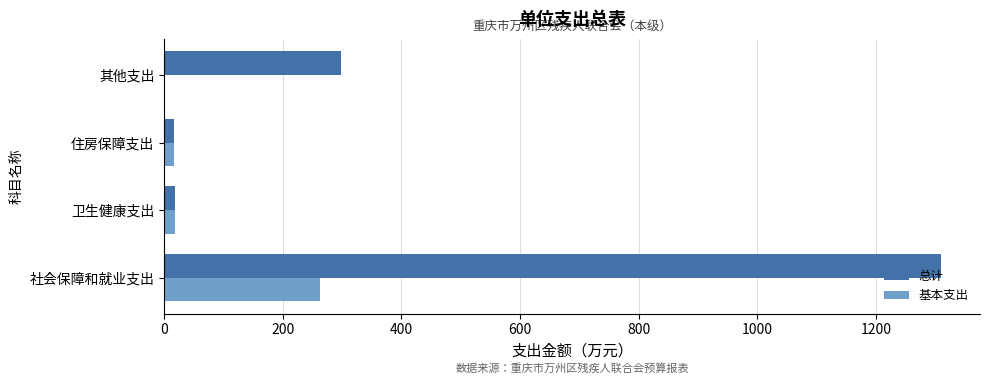

The 总计 series shows 172.2 at 其他支出. True or false?

False